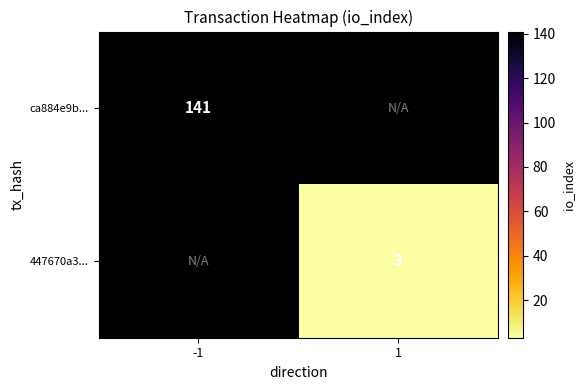

How many series are shown in this chart?

2